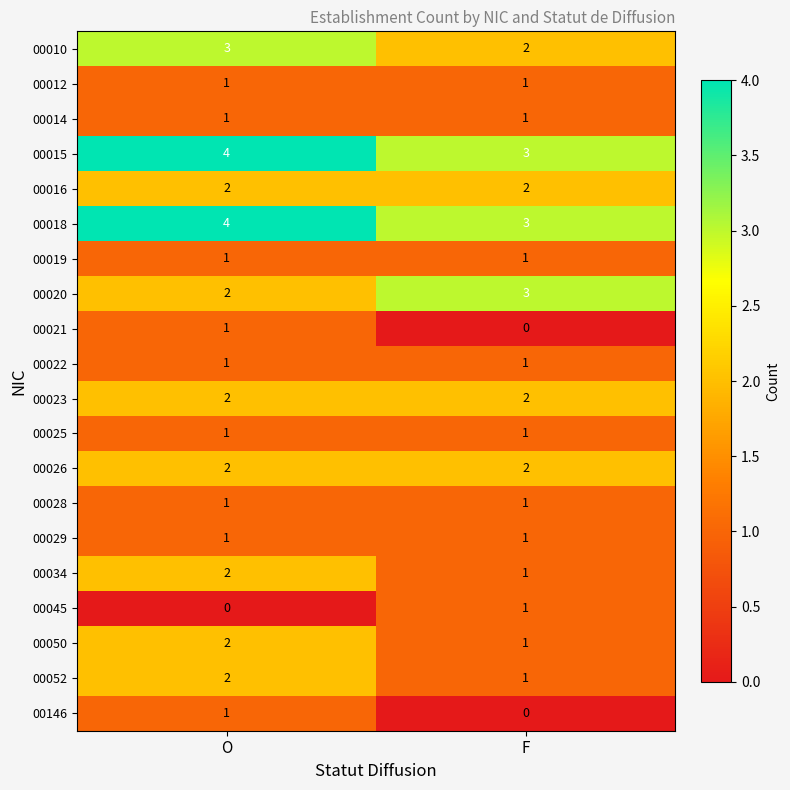

At which category is the sum across all series the highest?

O